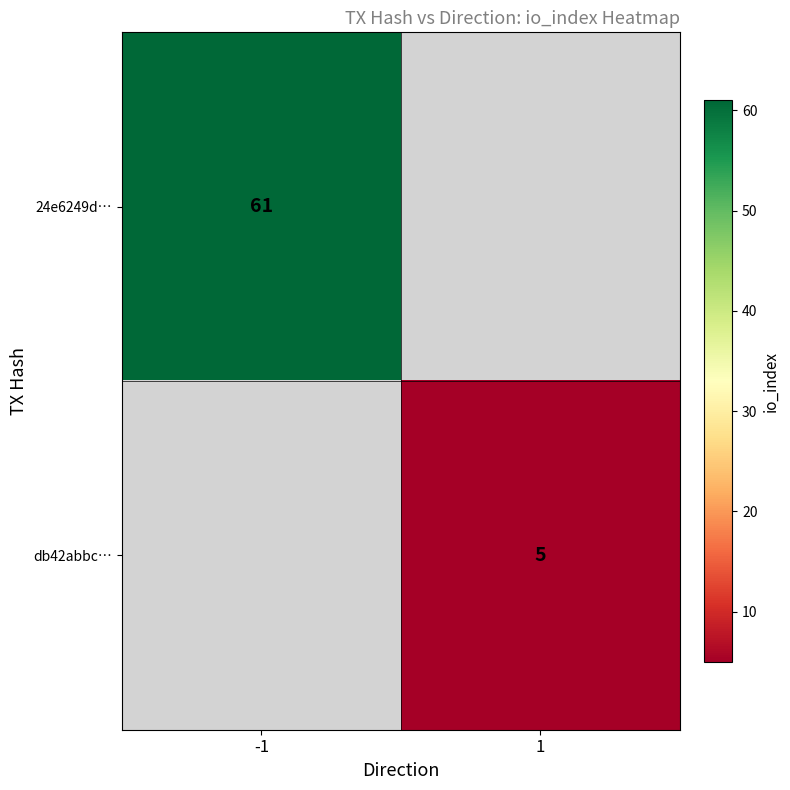

Which label corresponds to the smallest value in the chart?

1